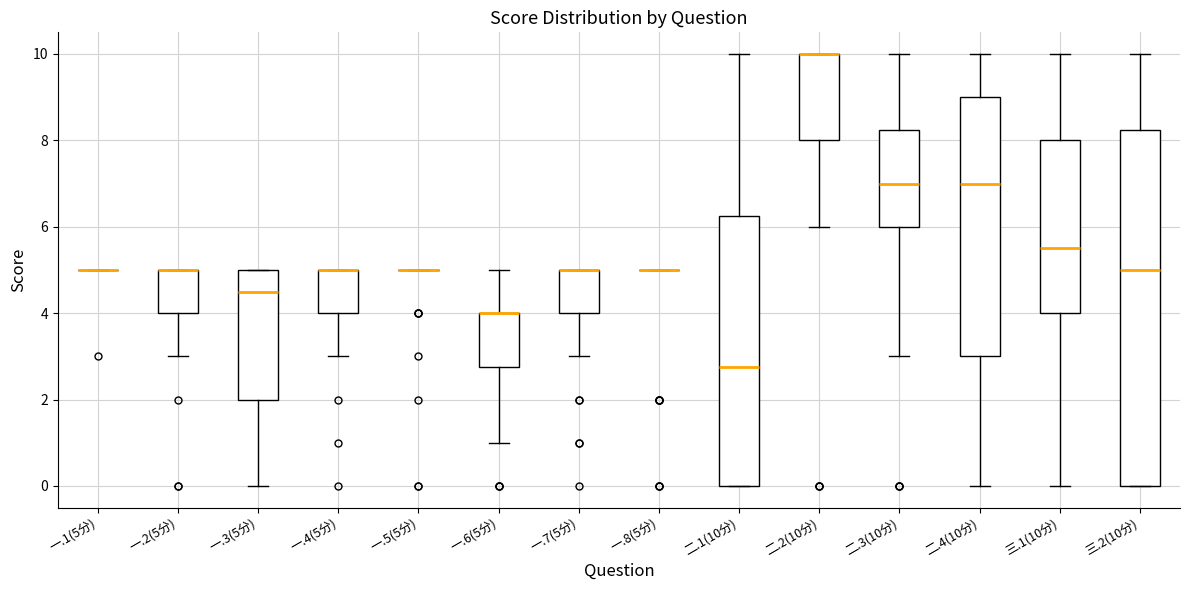

Where is the upper edge of the box for 一.3(5分) on the y-axis? The values are not printed on the chart, so give them approximately, as read against the axis.

5.0